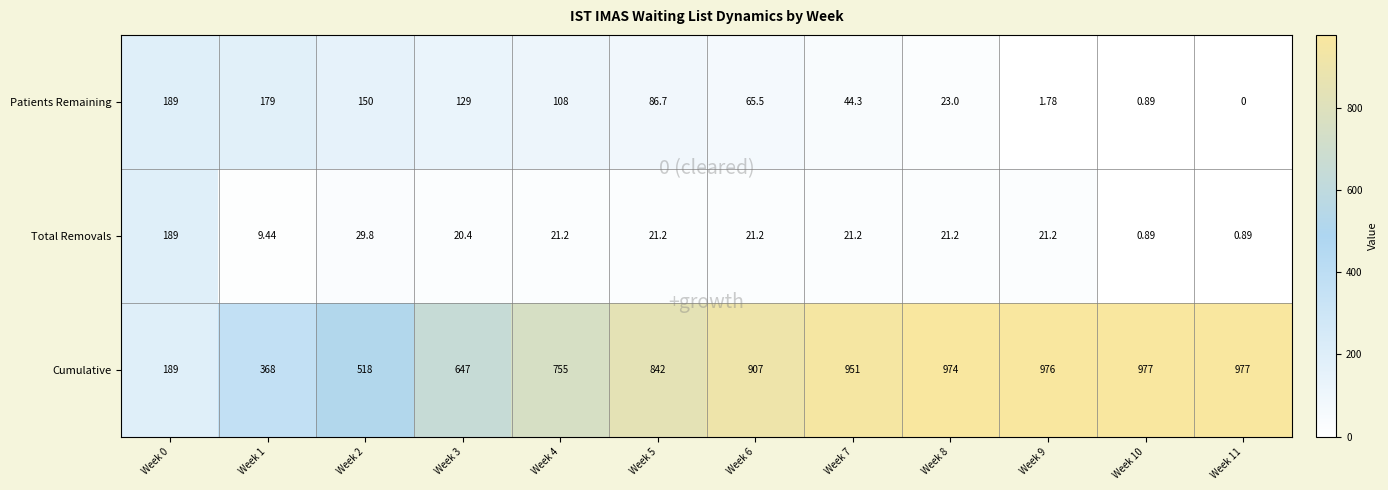

How many distinct data groups are displayed?

3